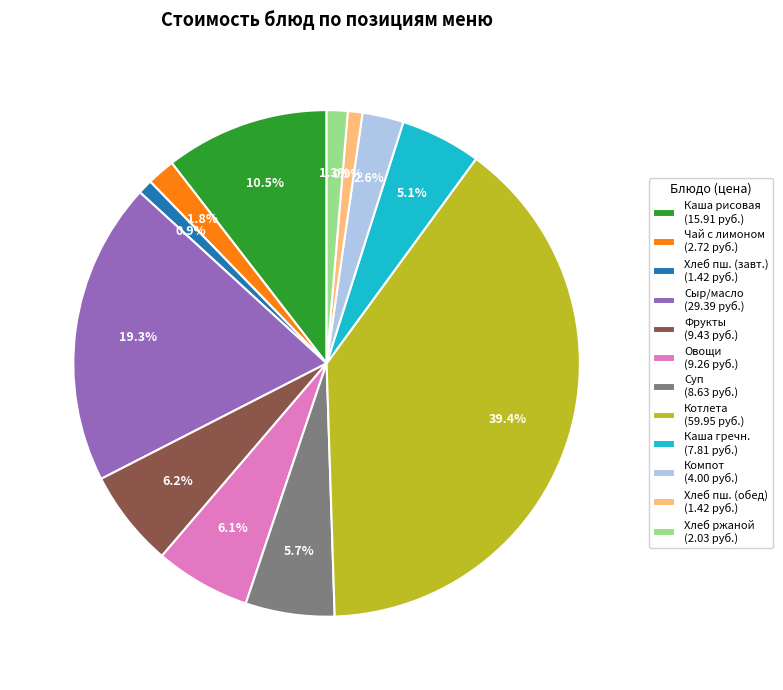

Is there any slice that represents more than half of the pie?

No